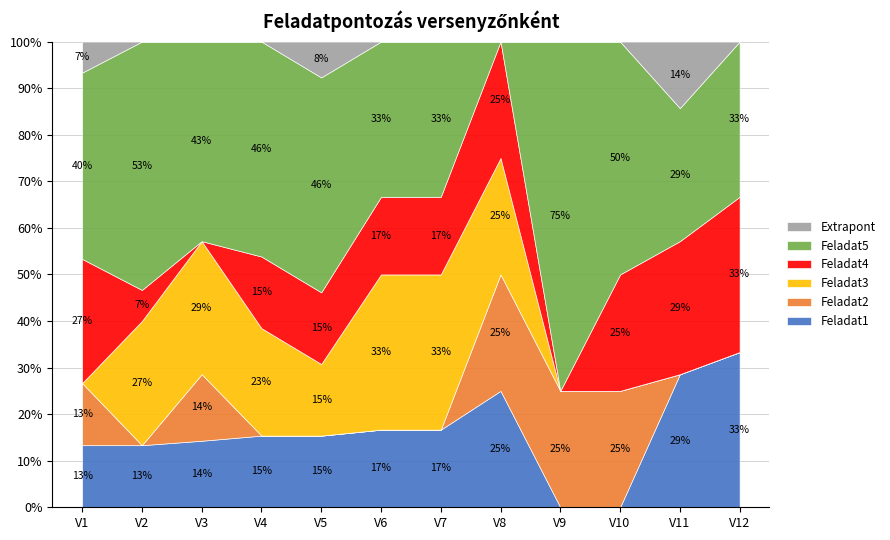

What is the average value of the Feladat2 series?

0.4